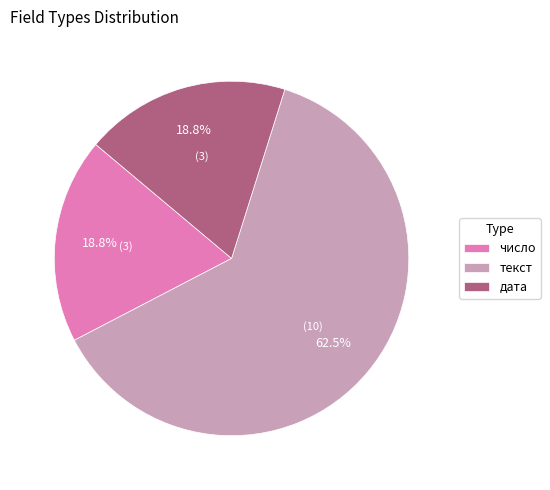

Combined, do текст and число account for over 50%?

Yes